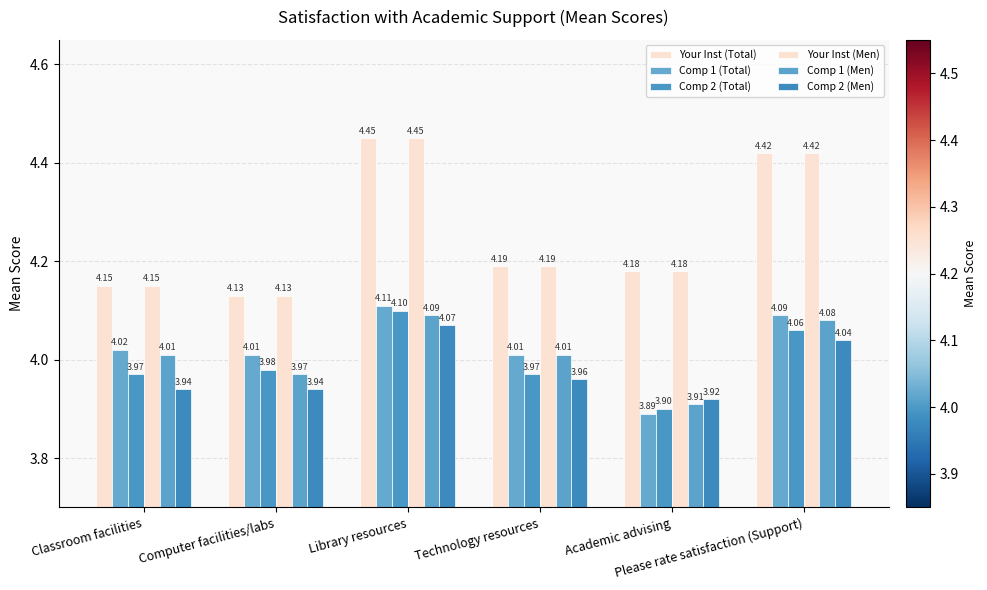

At Please rate satisfaction (Support), list the series in order from smallest to largest.

Comp 2 (Men), Comp 2 (Total), Comp 1 (Men), Comp 1 (Total), Your Inst (Total), Your Inst (Men)